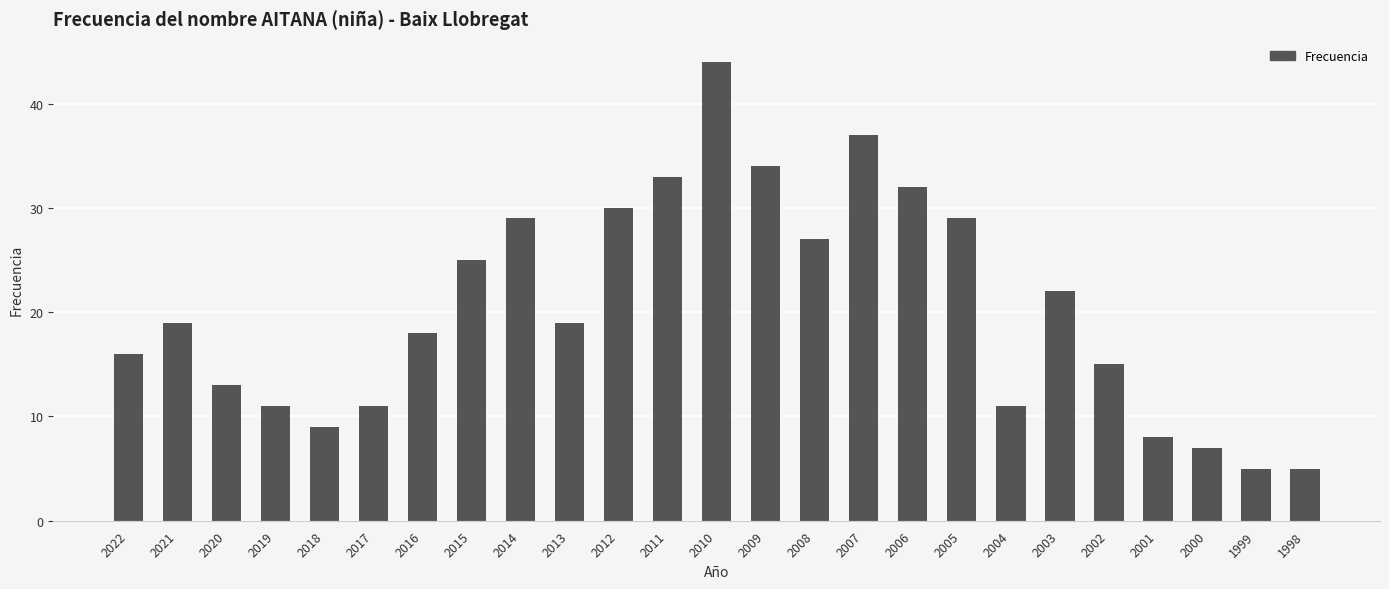

True or false: the data shows 11 at 2019.

True